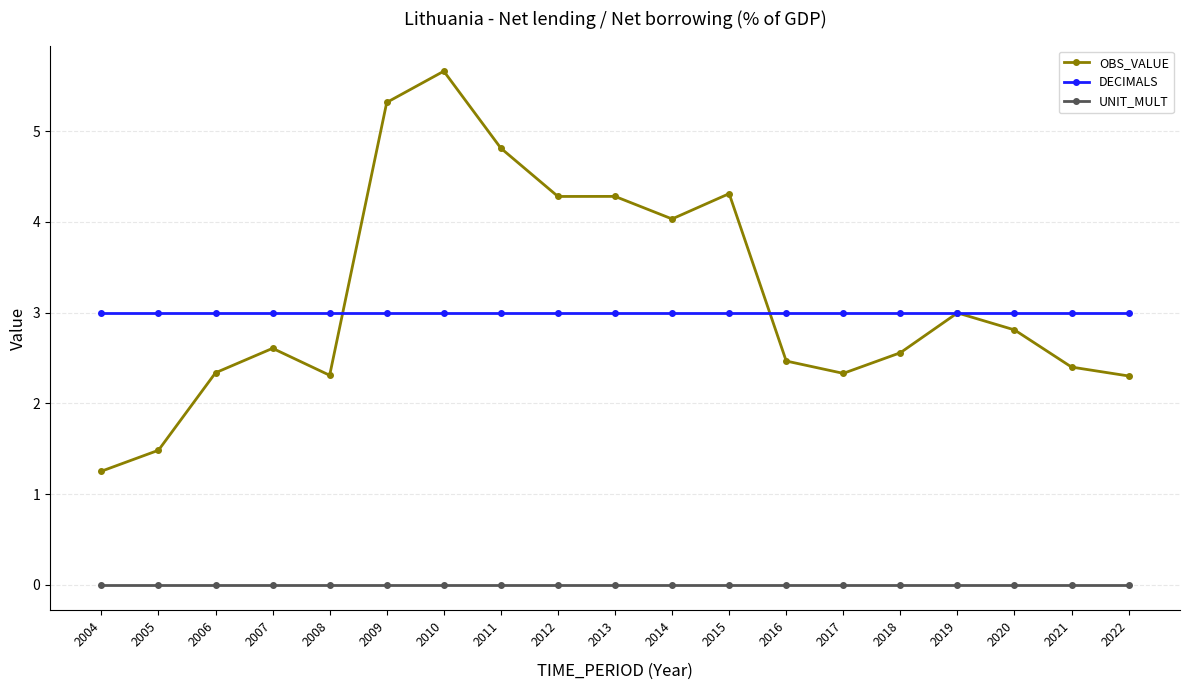

True or false: UNIT_MULT and OBS_VALUE intersect in this chart.

False